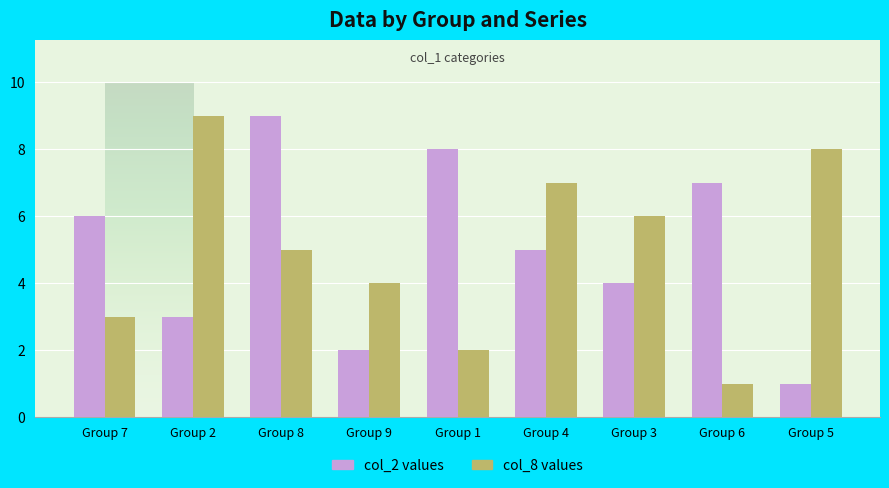

What is the difference between the maximum and minimum values in the col_8 values series?

8